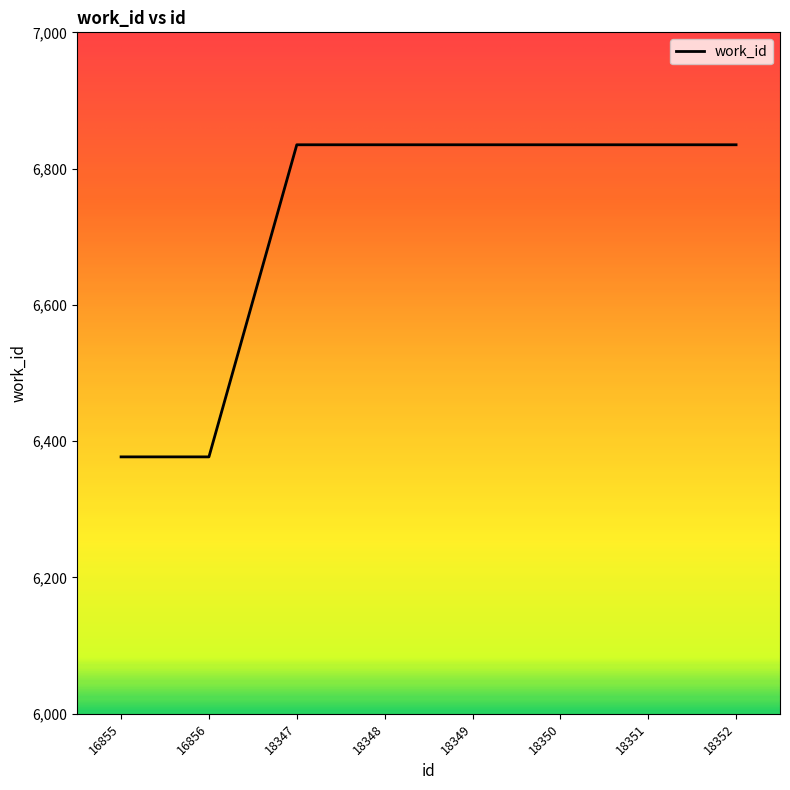

Reading left to right, transcribe all the data shown in this chart.

16855=6377	16856=6377	18347=6835	18348=6835	18349=6835	18350=6835	18351=6835	18352=6835